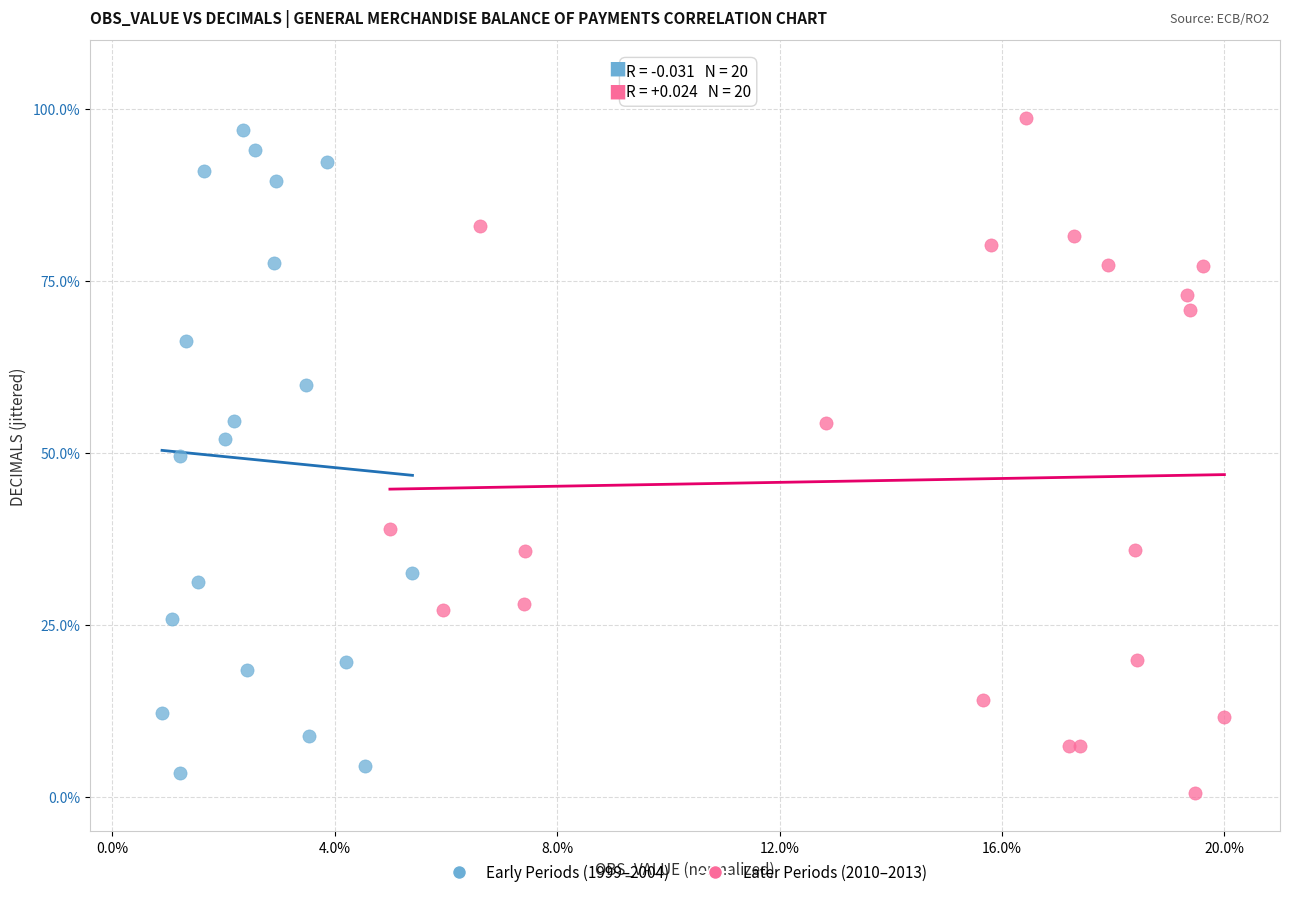

Which series reaches the maximum Y coordinate?

Later Periods (2010–2013)